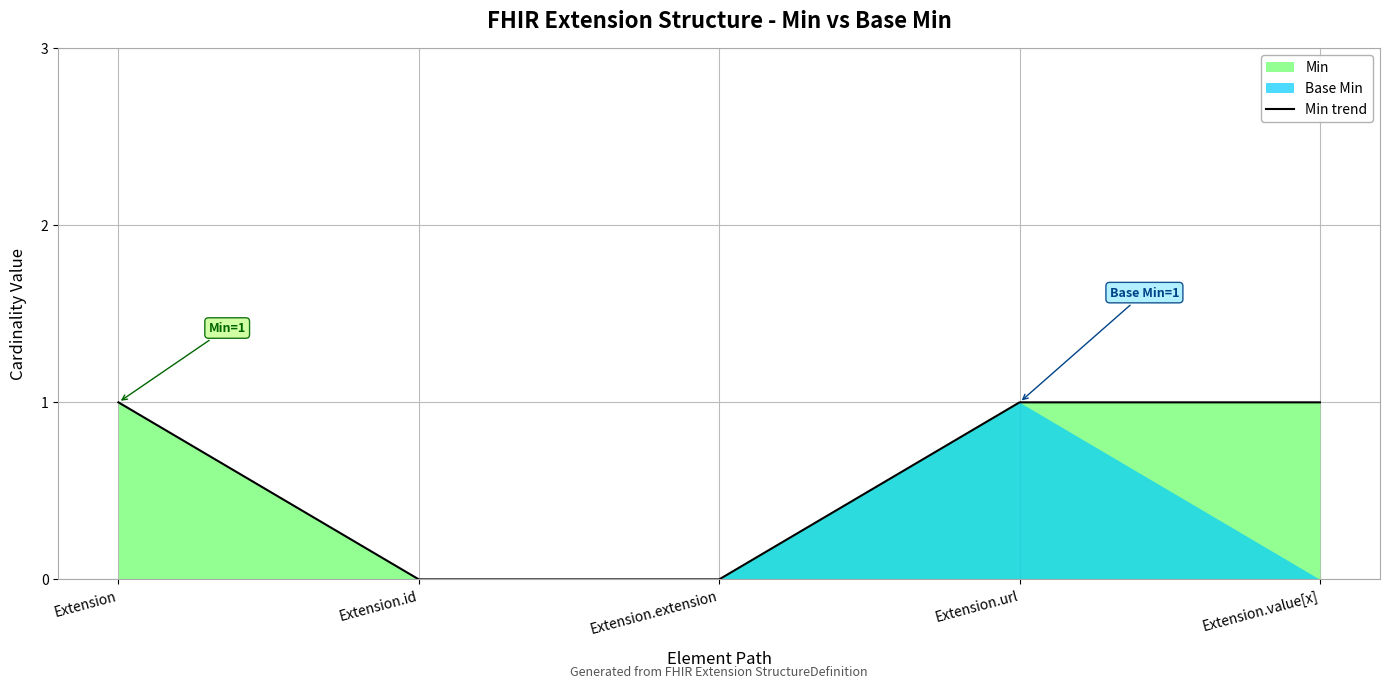

Which label corresponds to the smallest value in the chart?

Extension.id